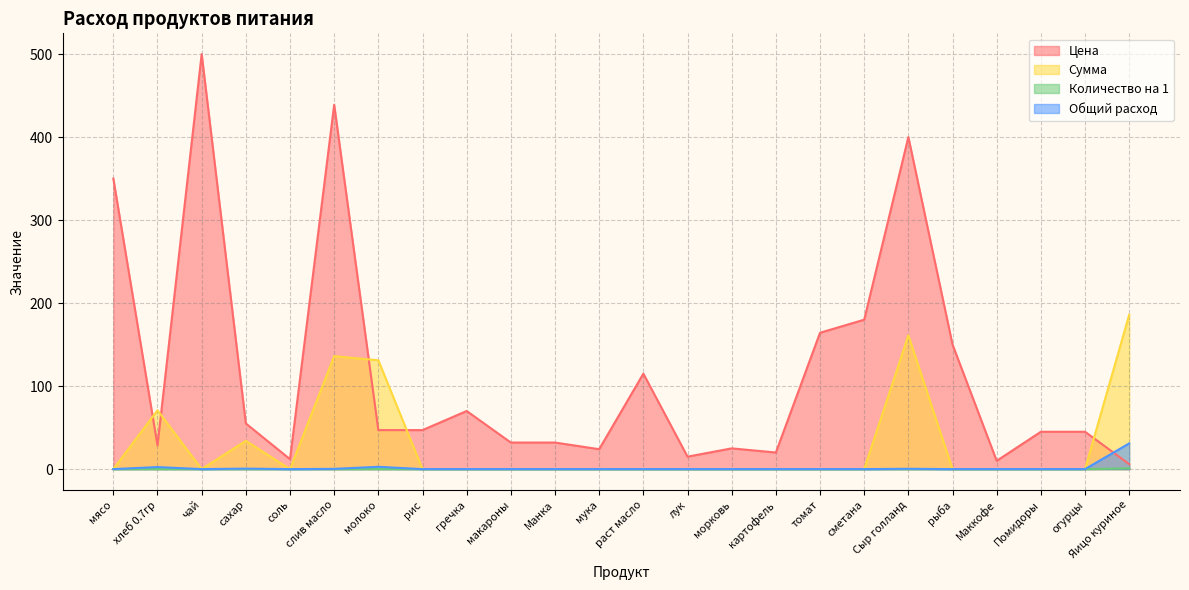

Is it true that Количество на 1 equals 0.0 at слив масло?

False